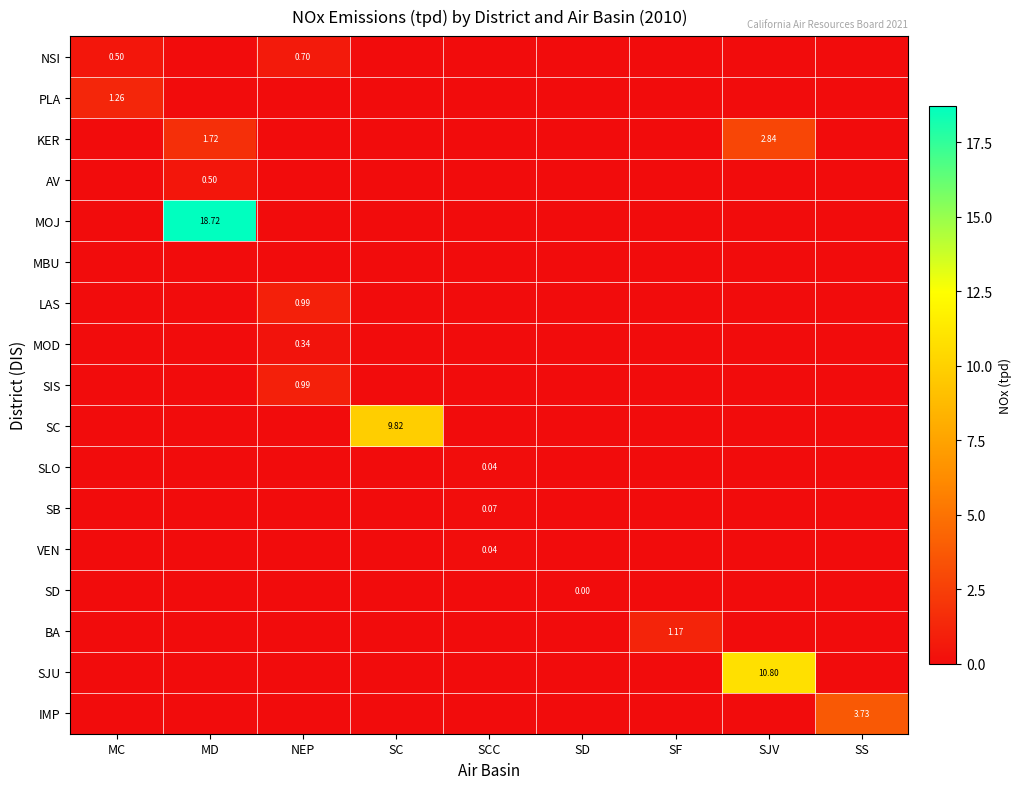

Which series has the largest total across all categories?

MOJ